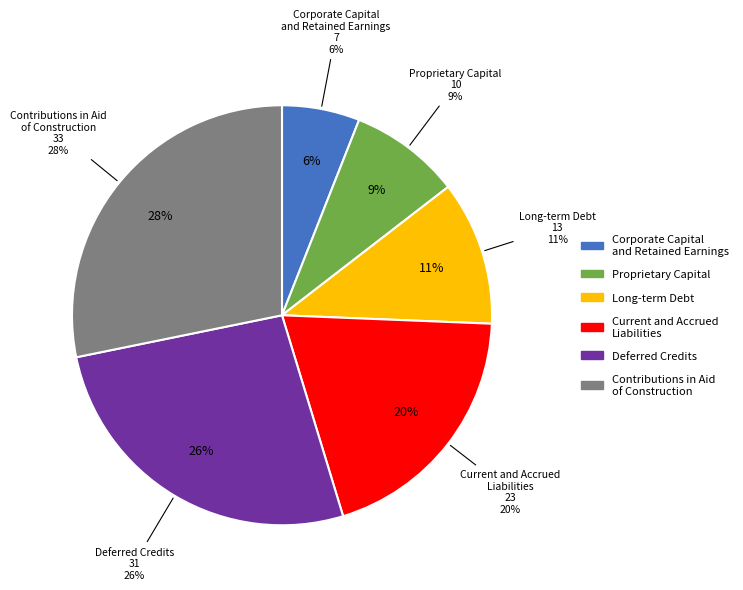

To the nearest percent, what is the average slice percentage?

17%